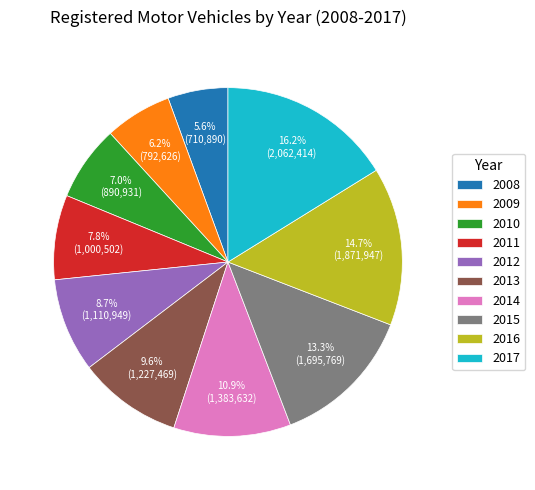

What is the ratio of the value at 2017 to the value at 2013?

1.7